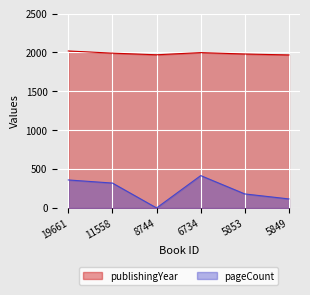

What is the average value of the pageCount series?

232